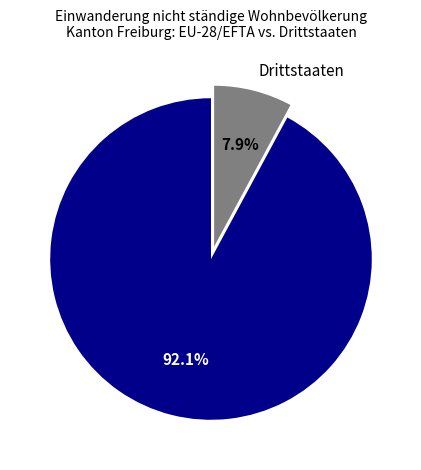

Rank the categories by value from highest to lowest.

EU-28/EFTA, Drittstaaten